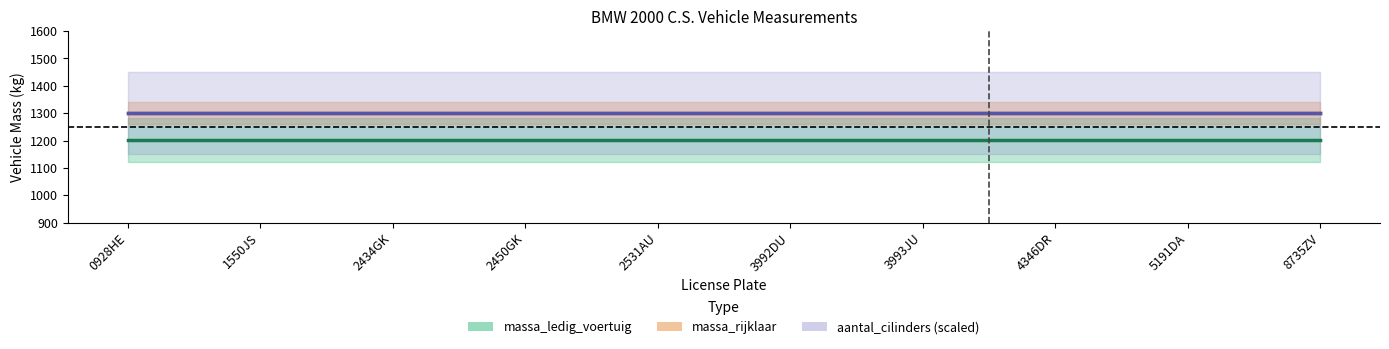

True or false: aantal_cilinders (scaled) and massa_ledig_voertuig cross at least once.

False